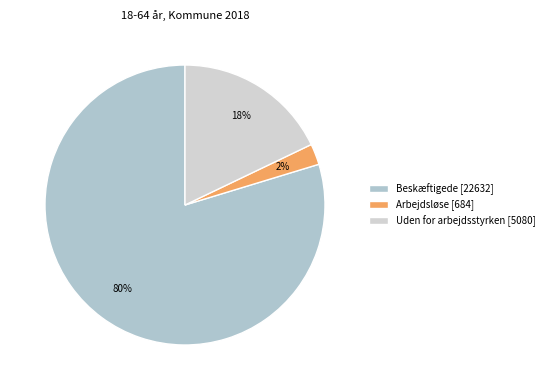

To the nearest percent, what percentage of the pie is Uden for arbejdsstyrken?

18%